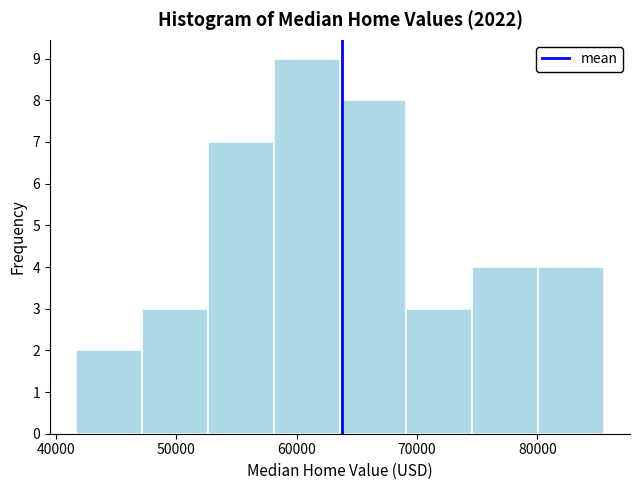

Reading left to right, list every bar in this chart as the range it spans on the x-axis followed by its height. Neither the bar edges nor the heights are printed on the chart, so give them approximately, as read against the axes.

42000 to 47000: 2
47000 to 53000: 3
53000 to 58000: 7
58000 to 64000: 9
64000 to 69000: 8
69000 to 75000: 3
75000 to 80000: 4
80000 to 86000: 4